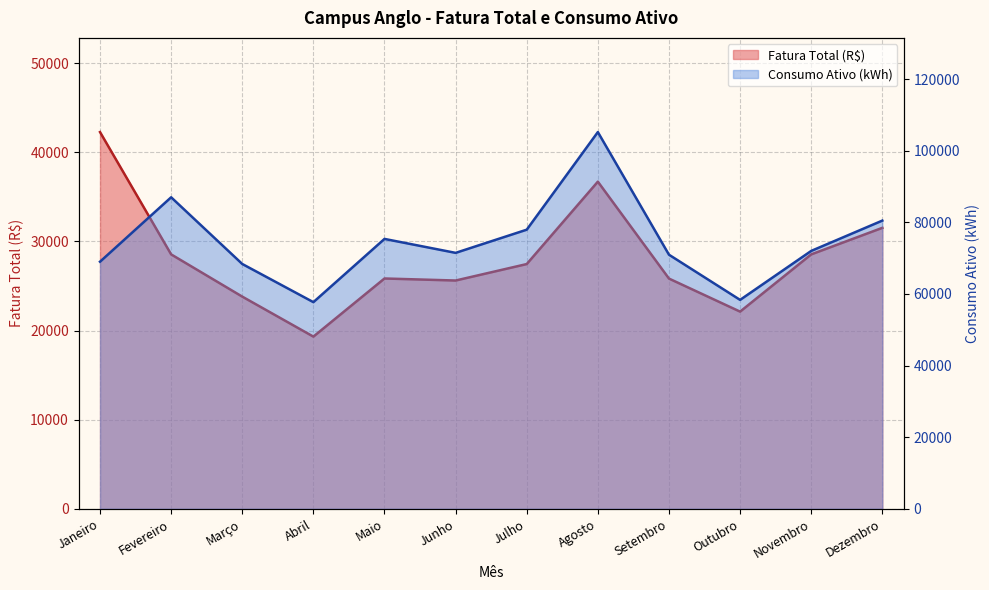

What is the label of the 11th point from the left?

Novembro